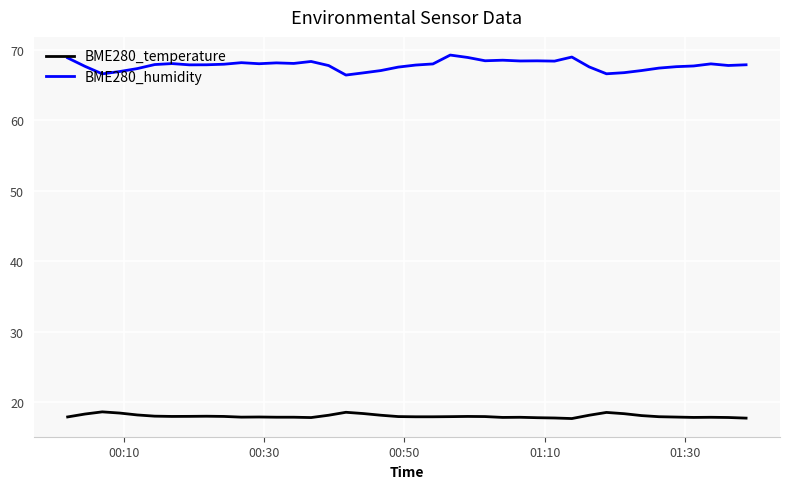

True or false: BME280_temperature and BME280_humidity intersect in this chart.

False